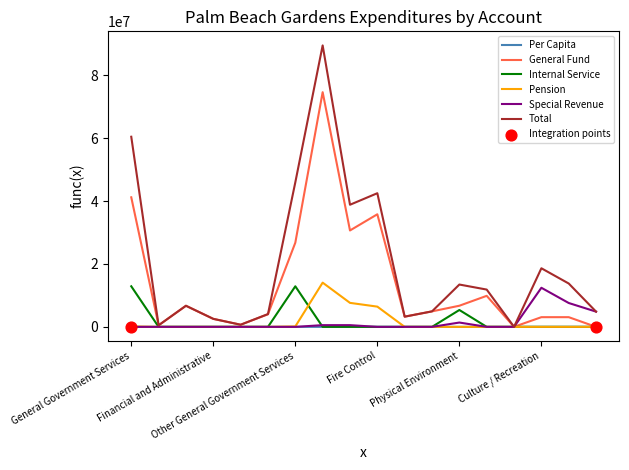

Which series has the largest total across all categories?

Total